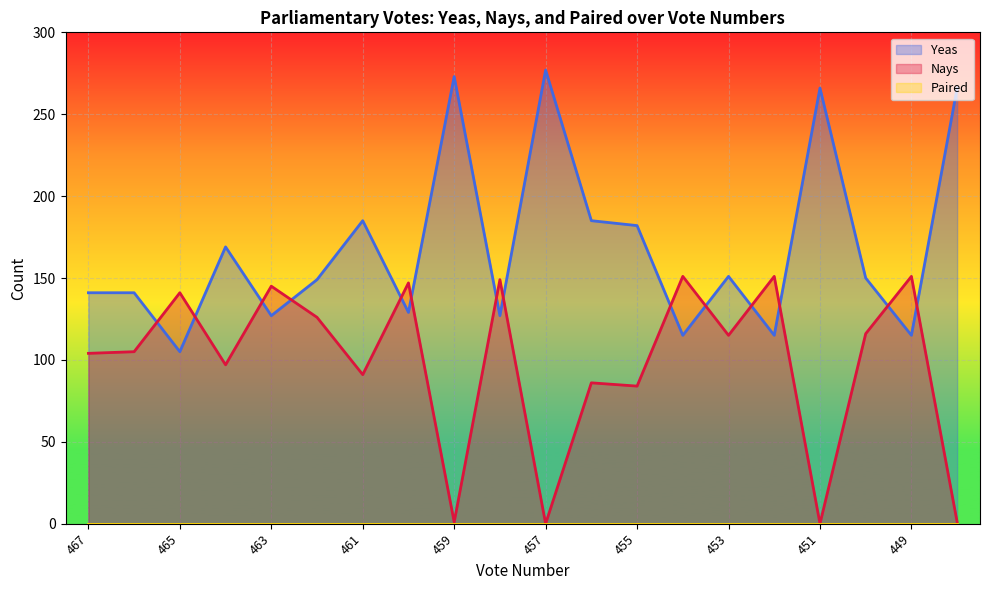

What is the total value across all series at 466?

246